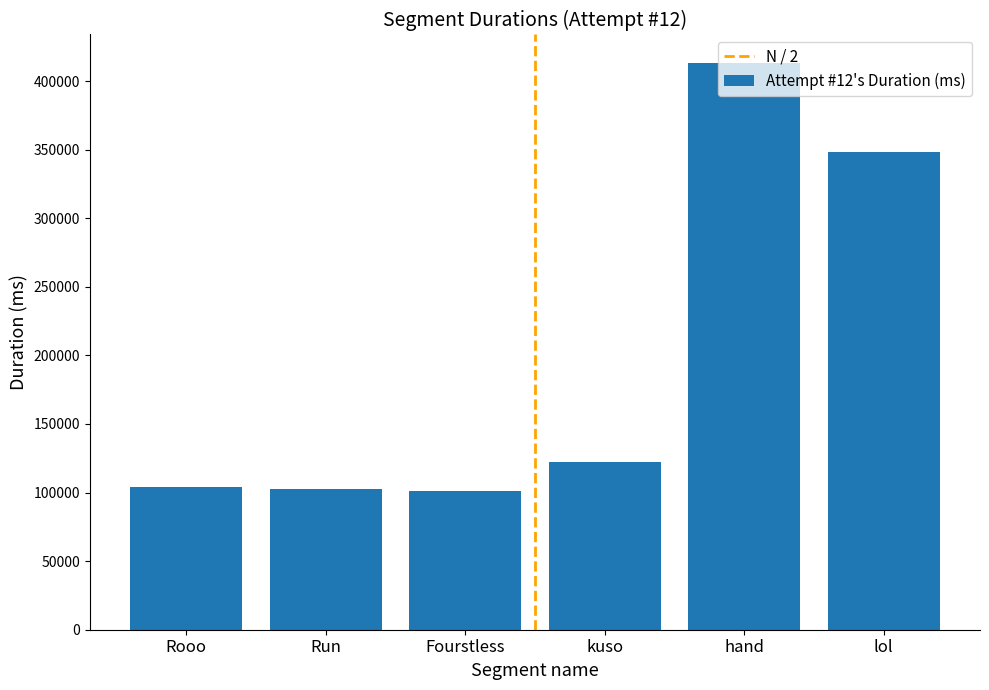

What is the average value?

198553